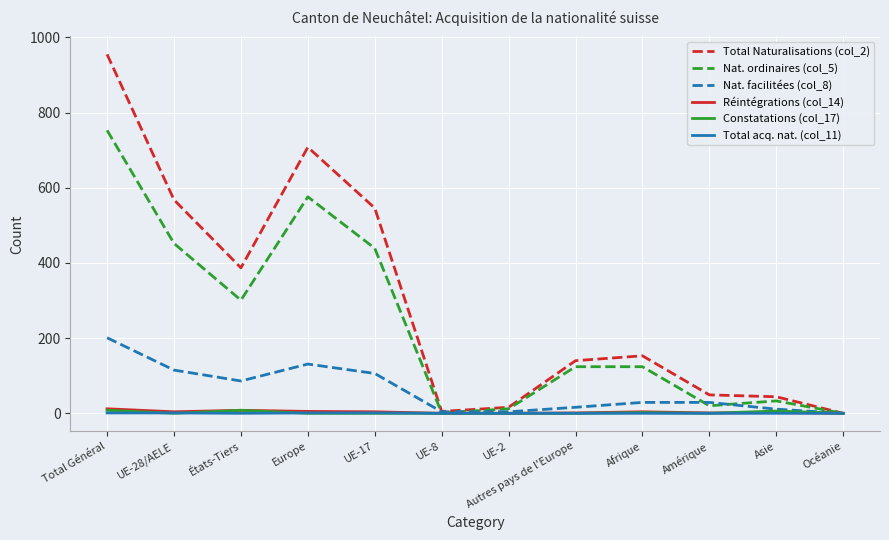

Is the value of Total acq. nat. (col_11) at UE-2 greater than the value of Nat. ordinaires (col_5) at Total Général?

No